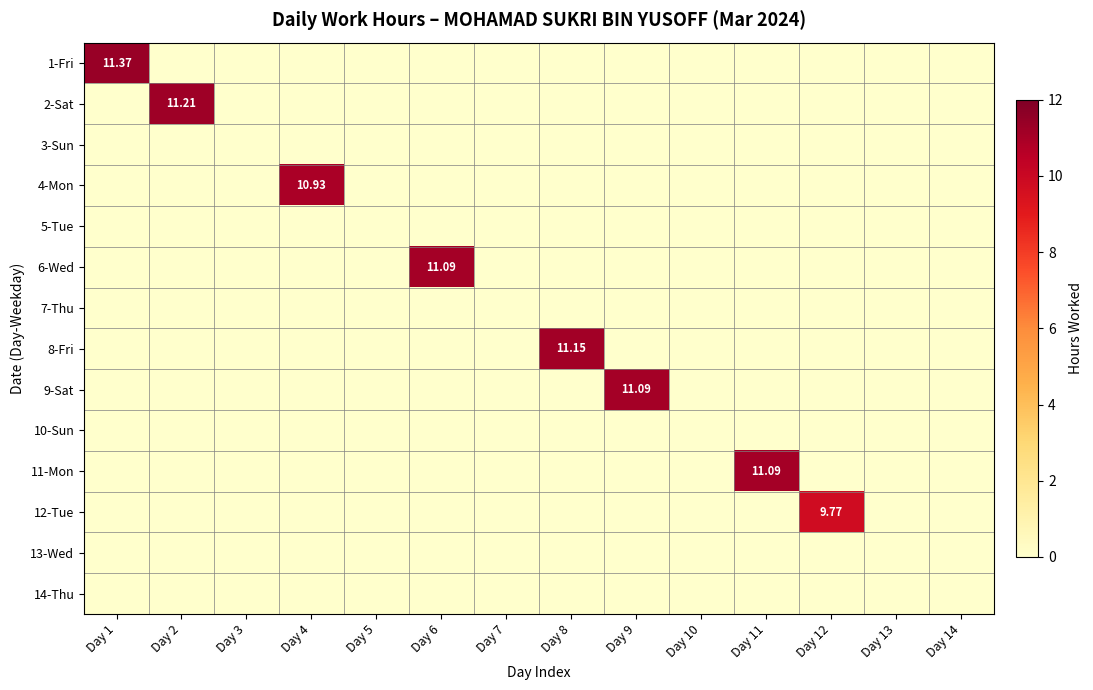

Which category has the lowest value in the 10-Sun series?

Day 1